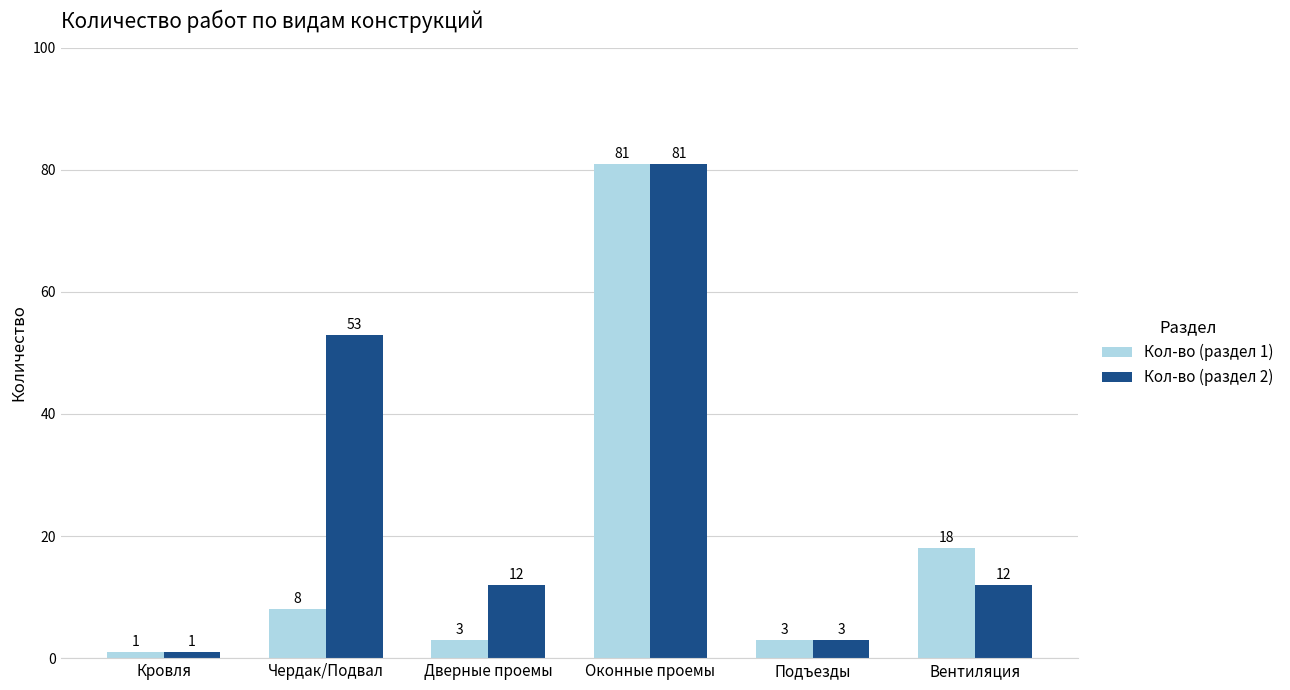

What are all the series names shown in the legend?

Кол-во (раздел 1), Кол-во (раздел 2)